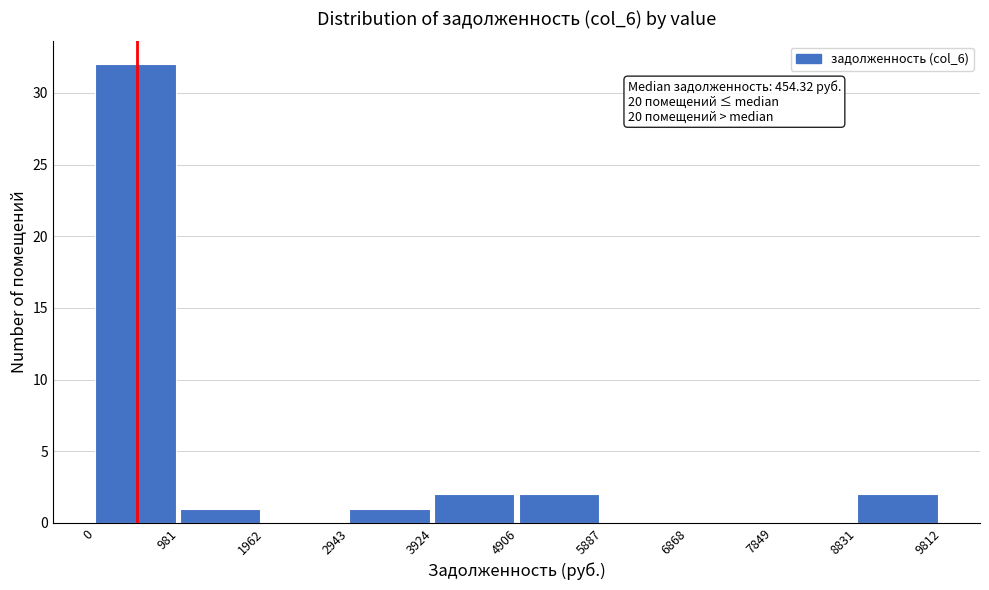

Which range on the x-axis has the tallest bar?

0 to 981